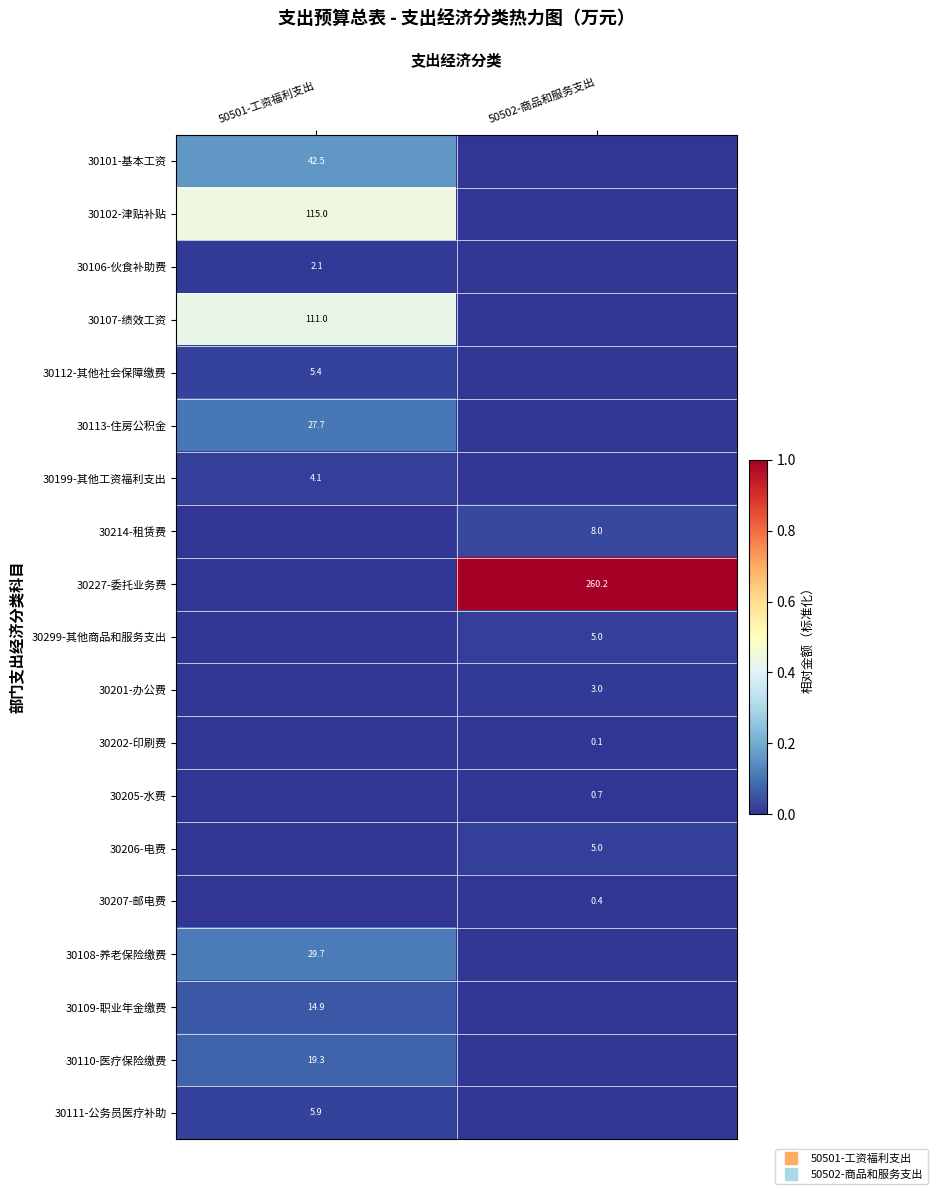

At which label is 30207-邮电费 closest to 0?

50501-工资福利支出